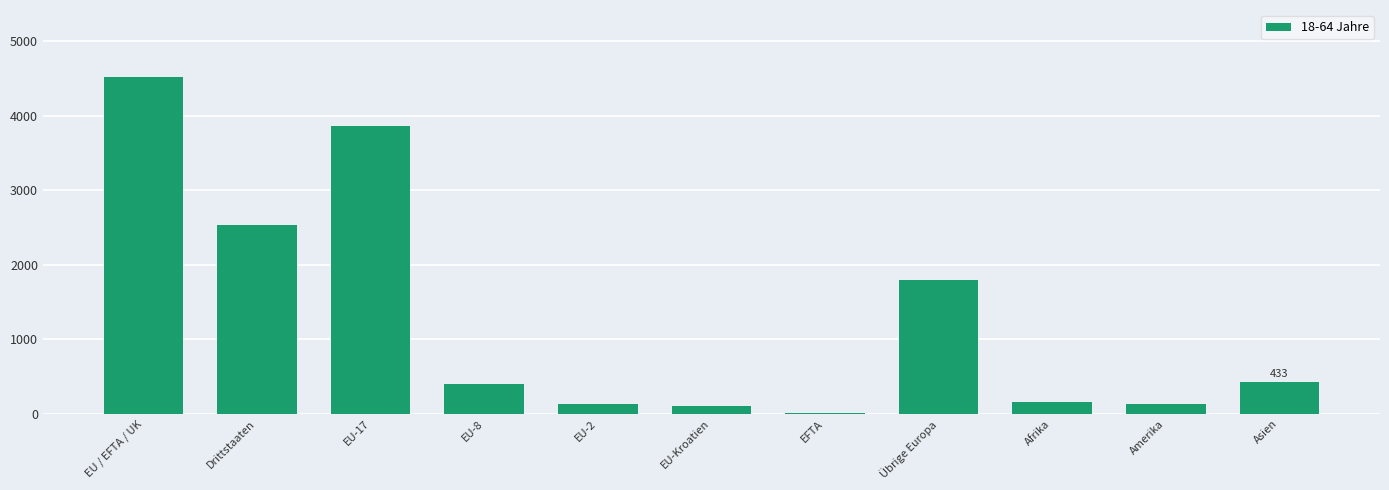

Between EU-17 and Übrige Europa, which is larger?

EU-17